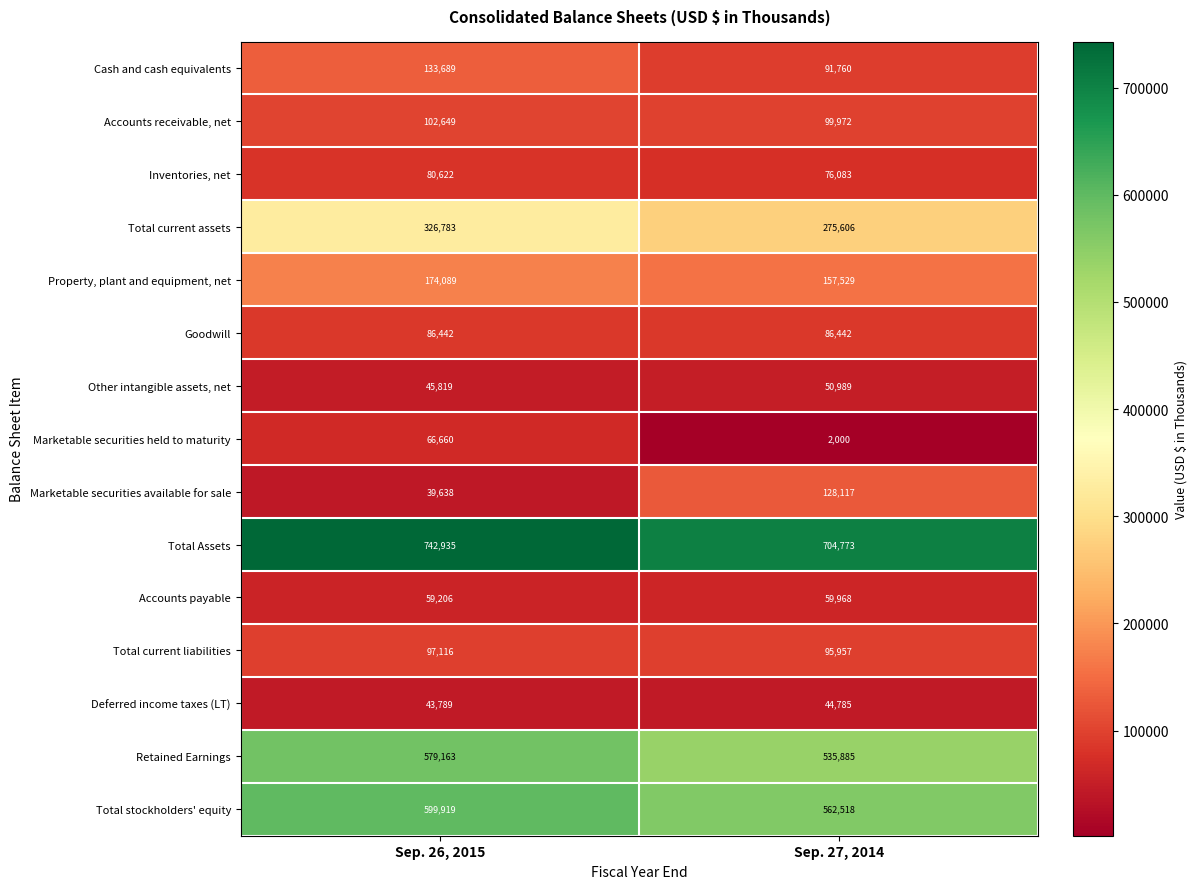

True or false: Total stockholders' equity has a value of 190376 at Sep. 27, 2014.

False